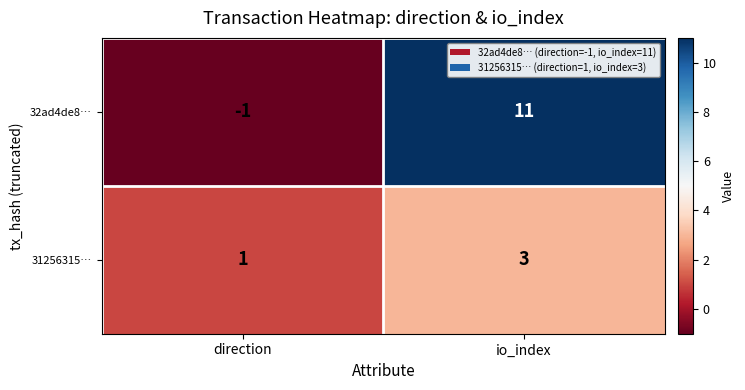

At which category is the sum across all series the highest?

io_index